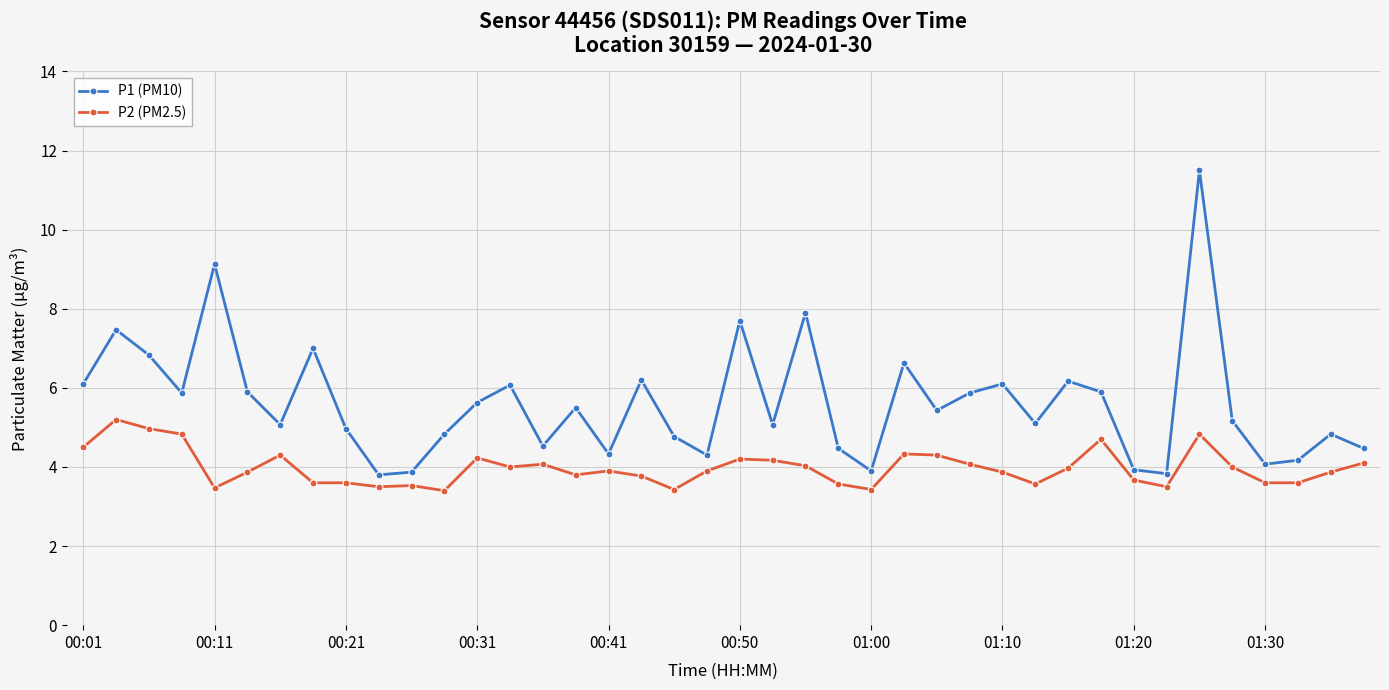

What is the minimum value shown in the chart?

3.4